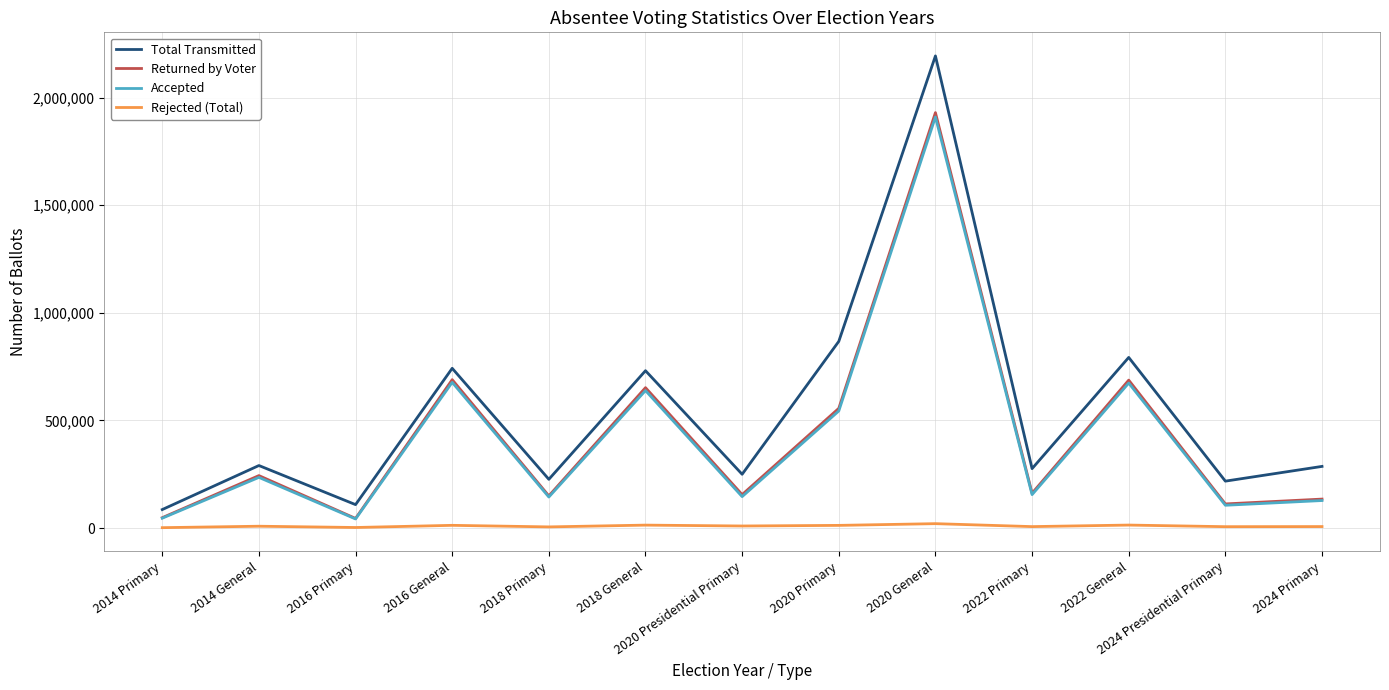

What is the difference between the Rejected (Total) values at 2018 General and 2014 General?

5161